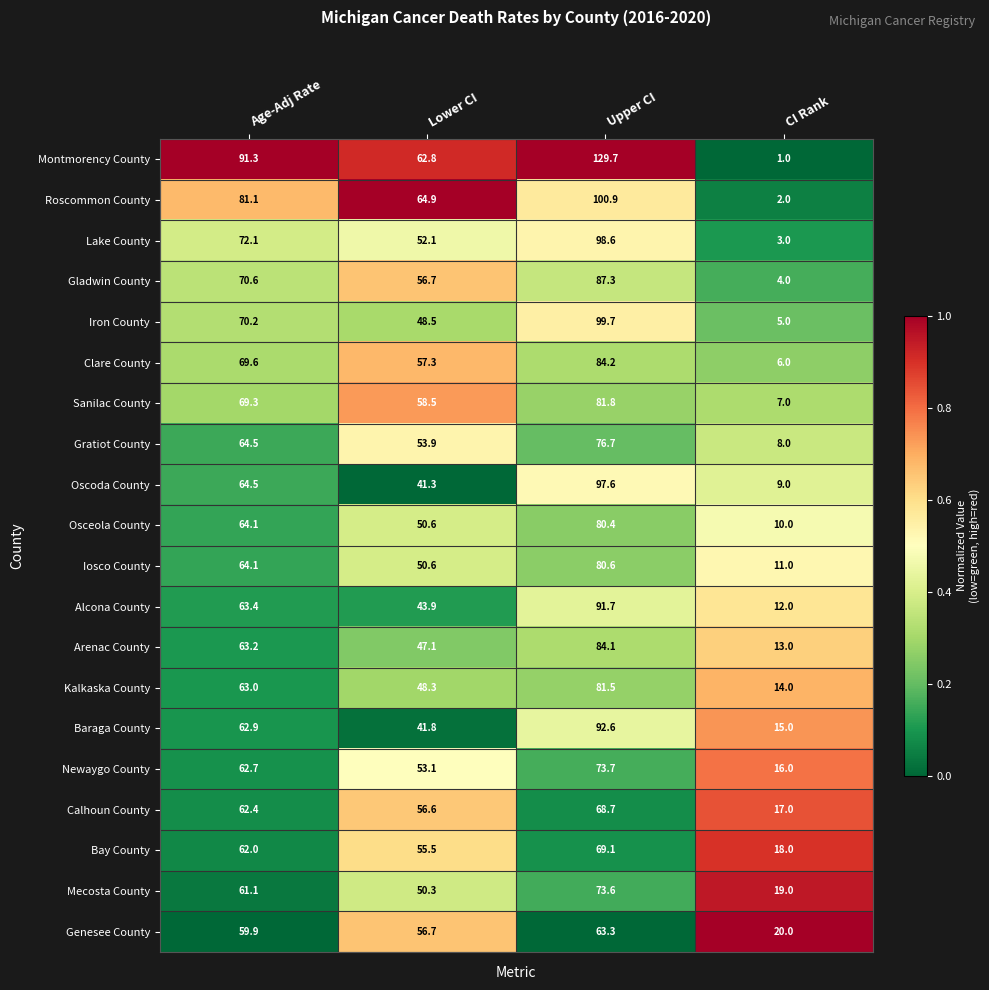

Which series changed the most between Age-Adj Rate and Lower CI?

Montmorency County